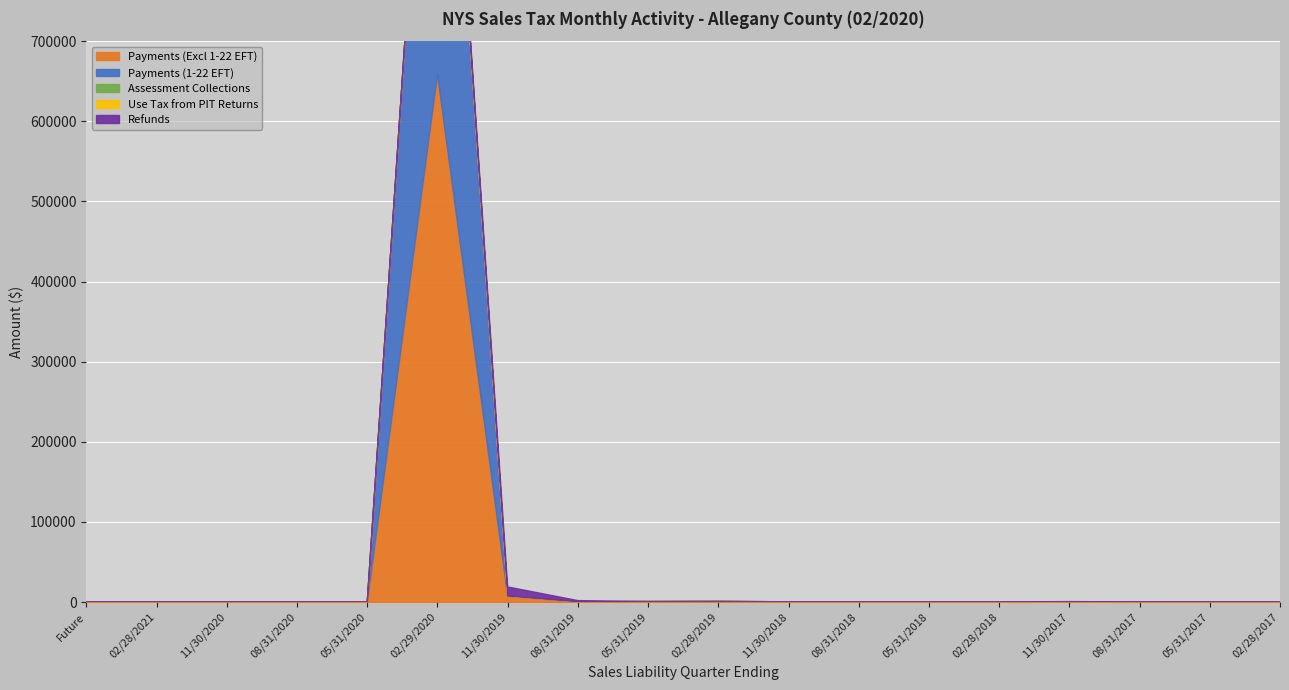

What is the difference between the maximum and minimum values in the Assessment Collections series?

25.1